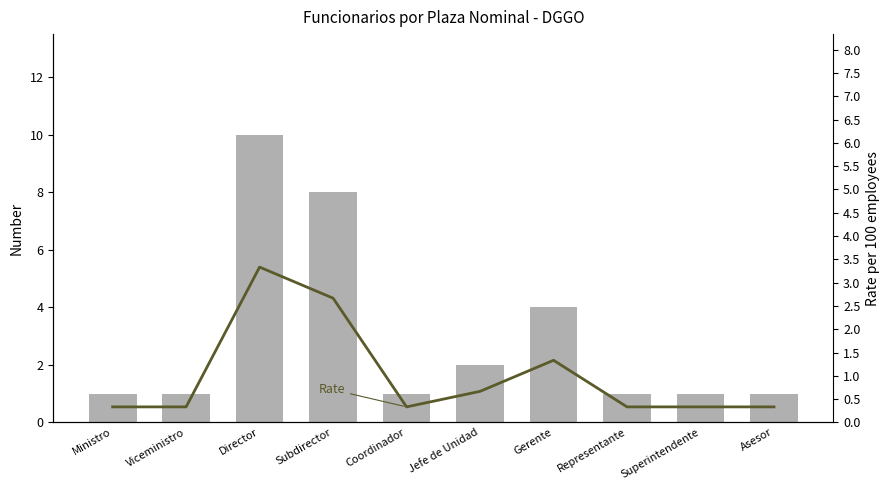

What is the difference between the highest and lowest values at Subdirector?

5.3